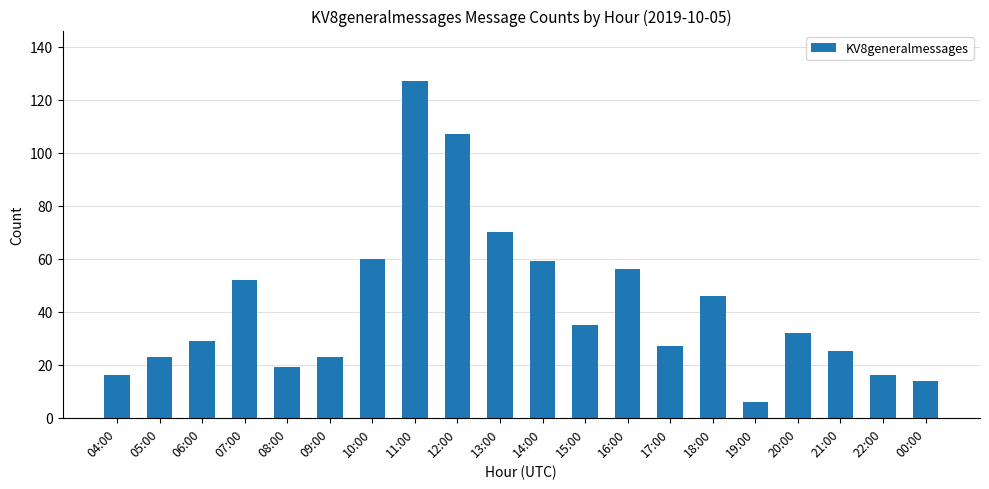

What is the label of the 17th bar from the left?

20:00